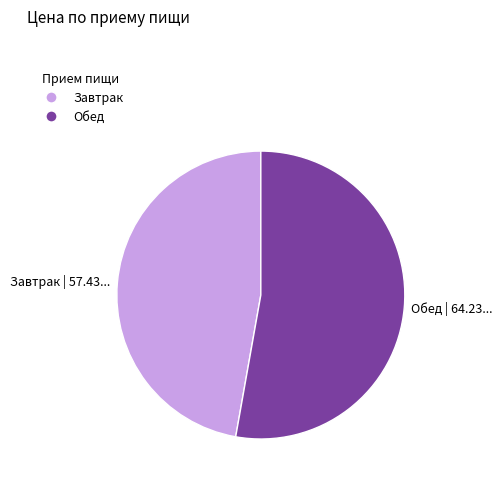

True or false: Обед | 64.23... accounts for 48% of the total.

False